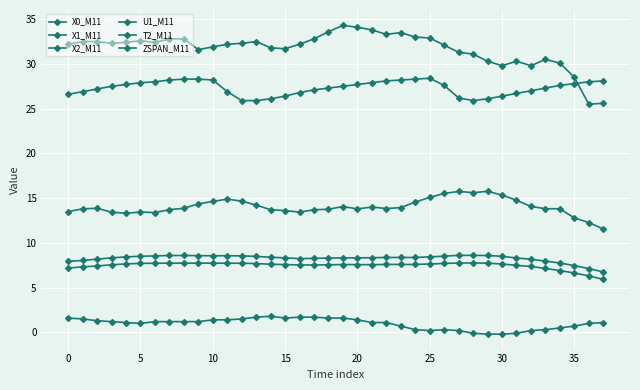

What is the maximum value shown in the chart?

34.3